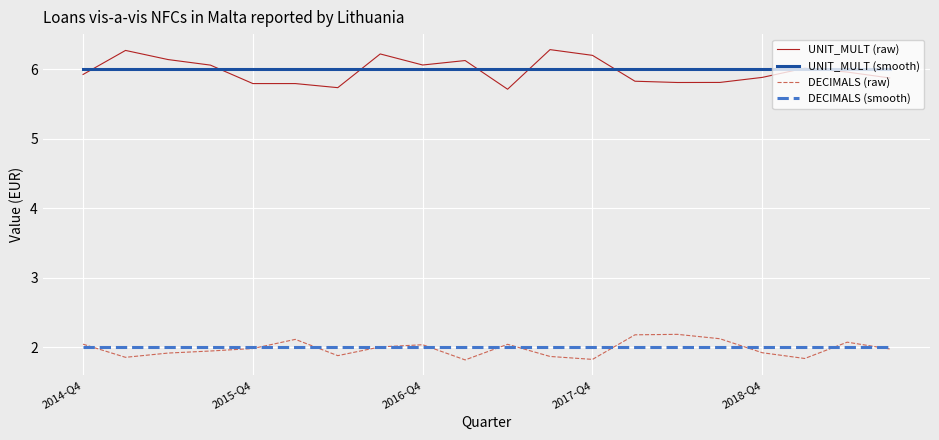

True or false: DECIMALS (smooth) and UNIT_MULT (raw) cross at least once.

False